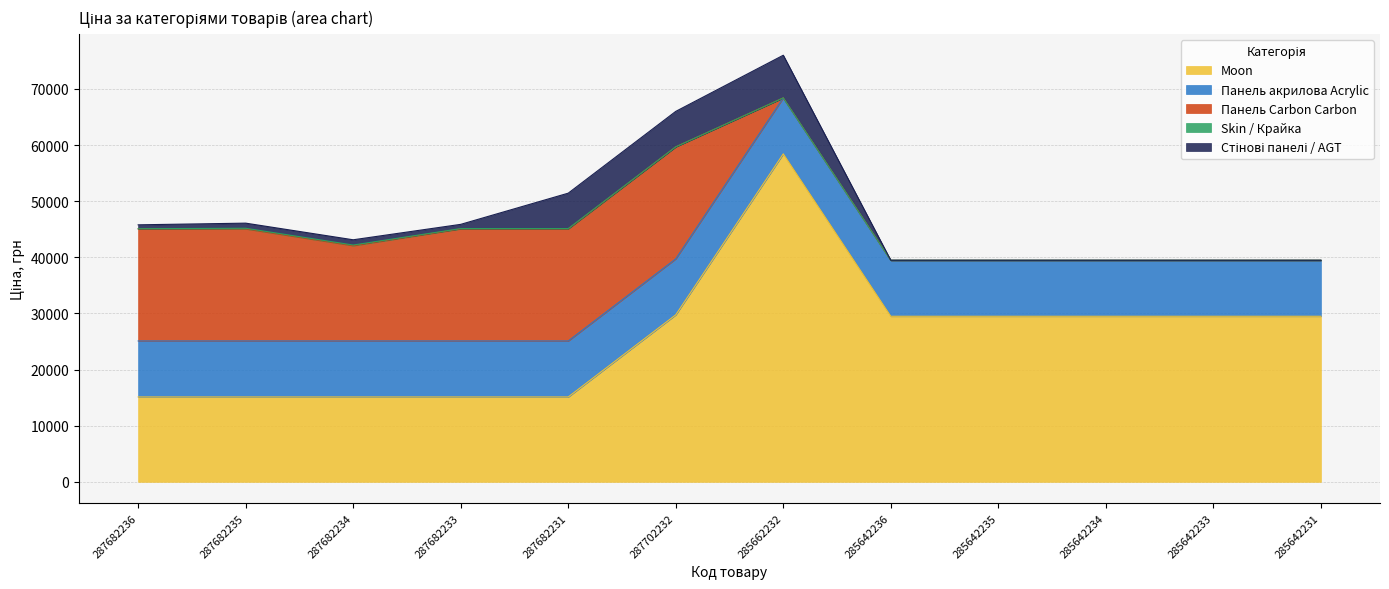

How many lines are shown in the chart?

5